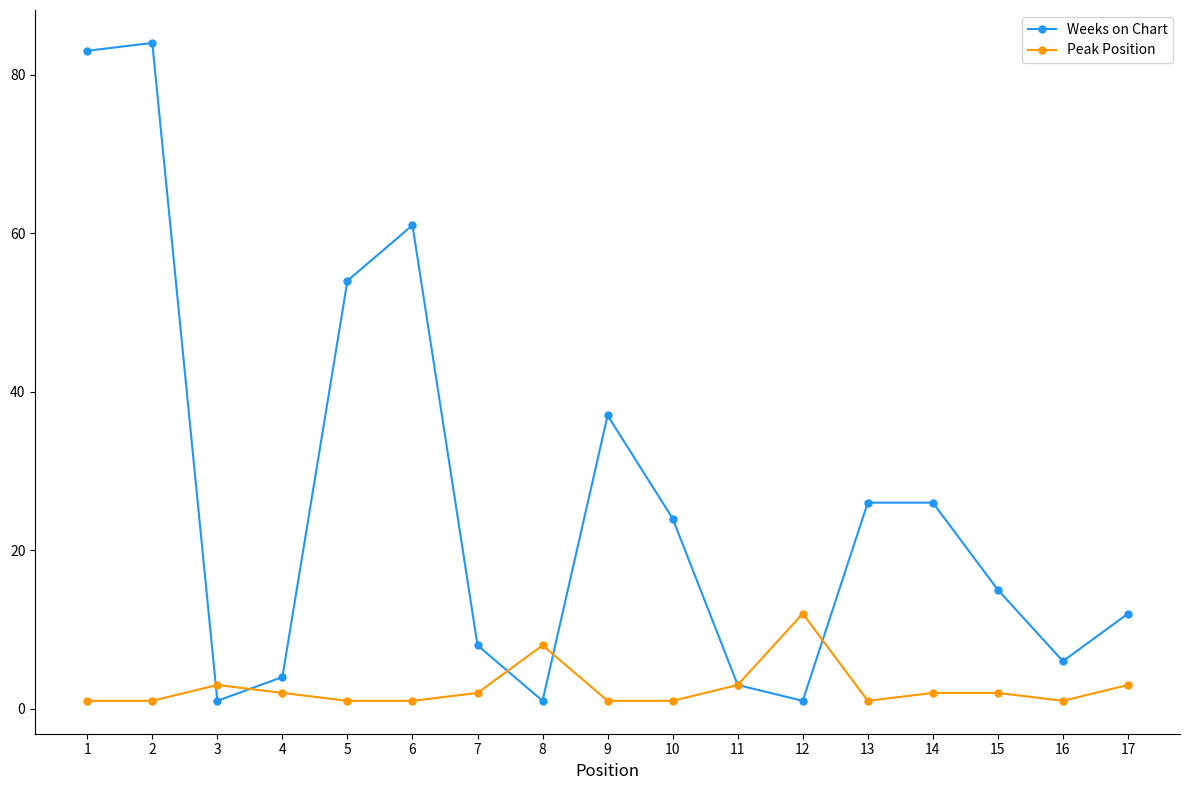

At which label is Weeks on Chart closest to 42?

9